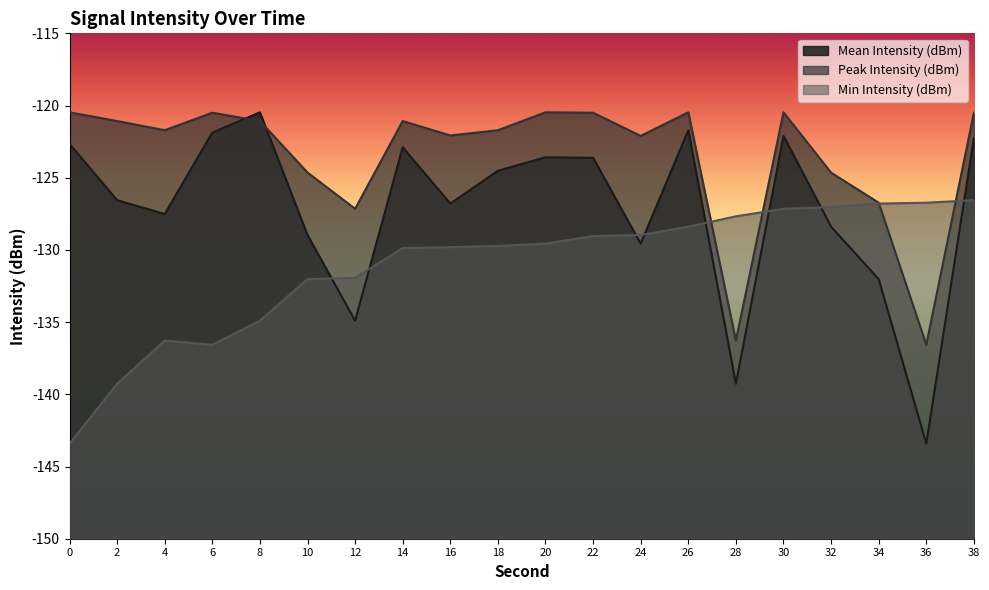

In Peak Intensity (dBm), how many points are higher than both neighbors (excluding endpoints)?

5